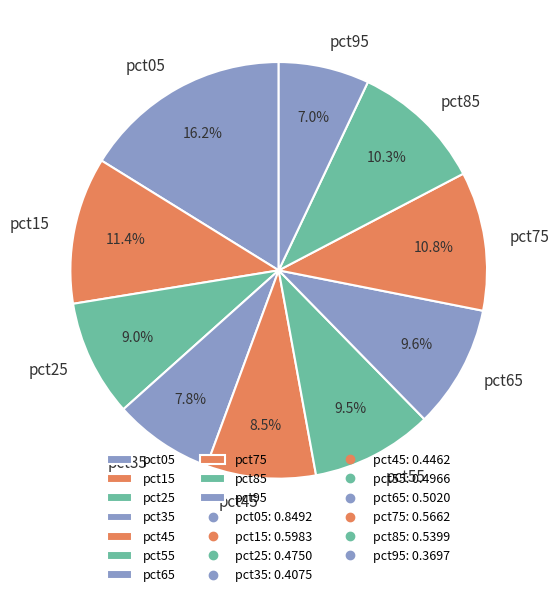

To the nearest percent, what is the difference between the largest and smallest slice percentages?

9%